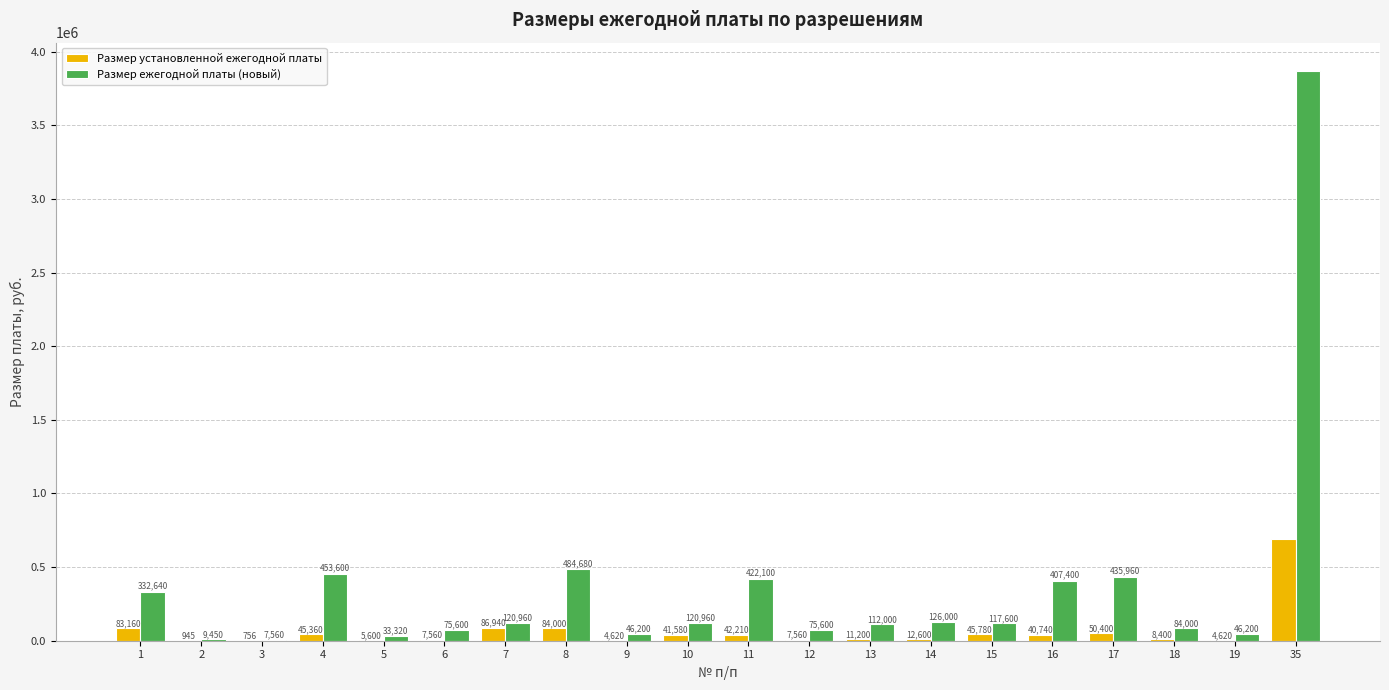

What is the sum of all Размер ежегодной платы (новый) values?

7379190